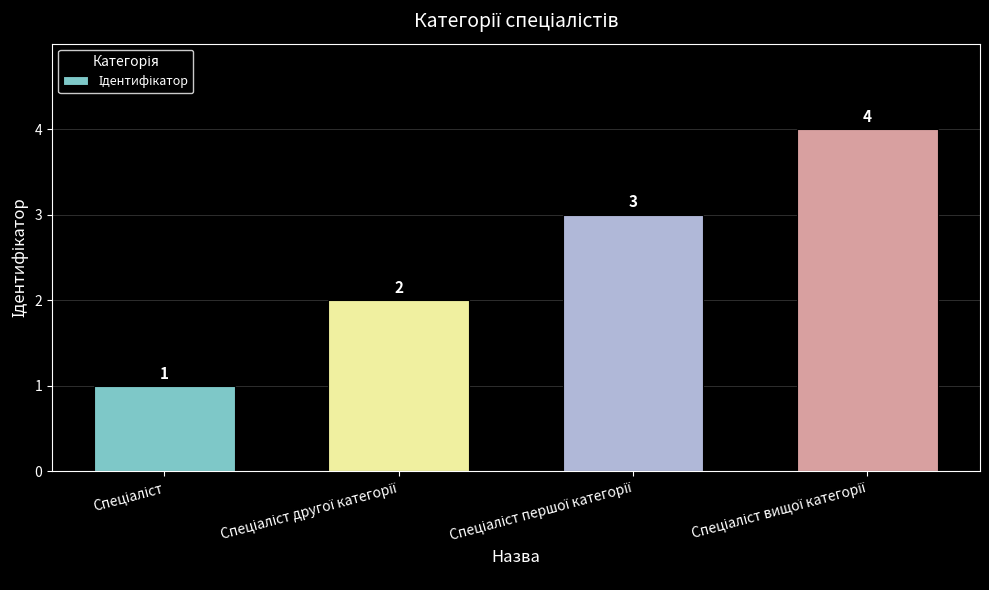

How many values are between 2 and 4?

3